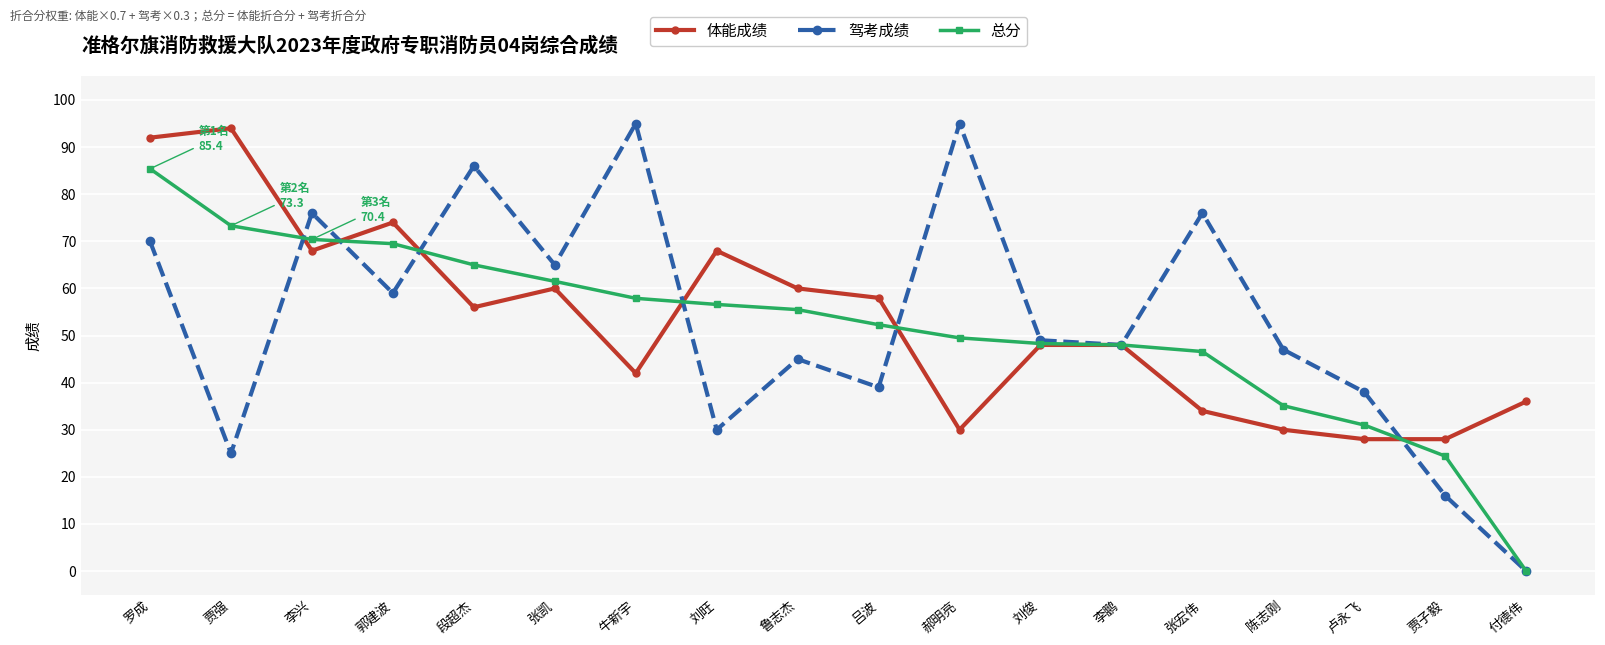

What is the value of the 驾考成绩 point at the 10th from the left?

39.0